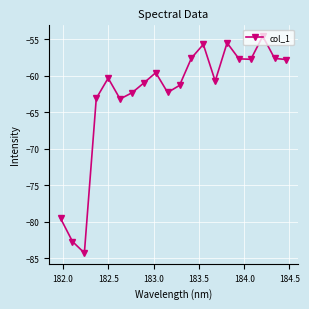

What is the average value?

-62.7